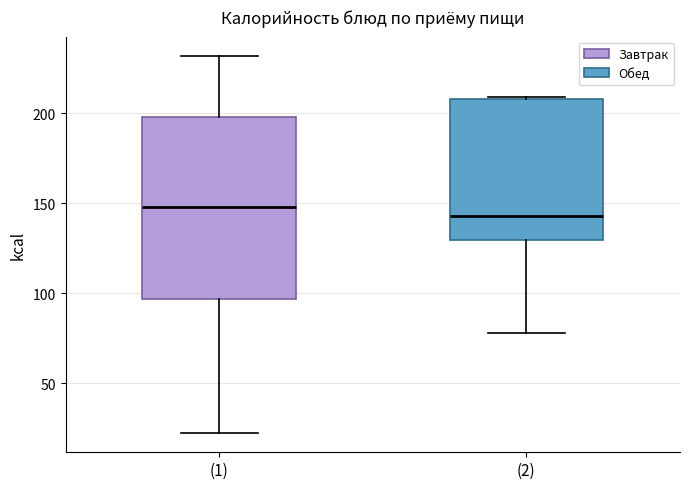

Reading left to right, transcribe this box plot: for each box, give where its median line is, the range the box spans, and where its two whiskers end, as read against the y-axis. The values are not printed on the chart, so give them approximately, as read against the axis.

(1): median 150, box 95 to 200, whiskers 20 to 230
(2): median 145, box 130 to 210, whiskers 80 to 210